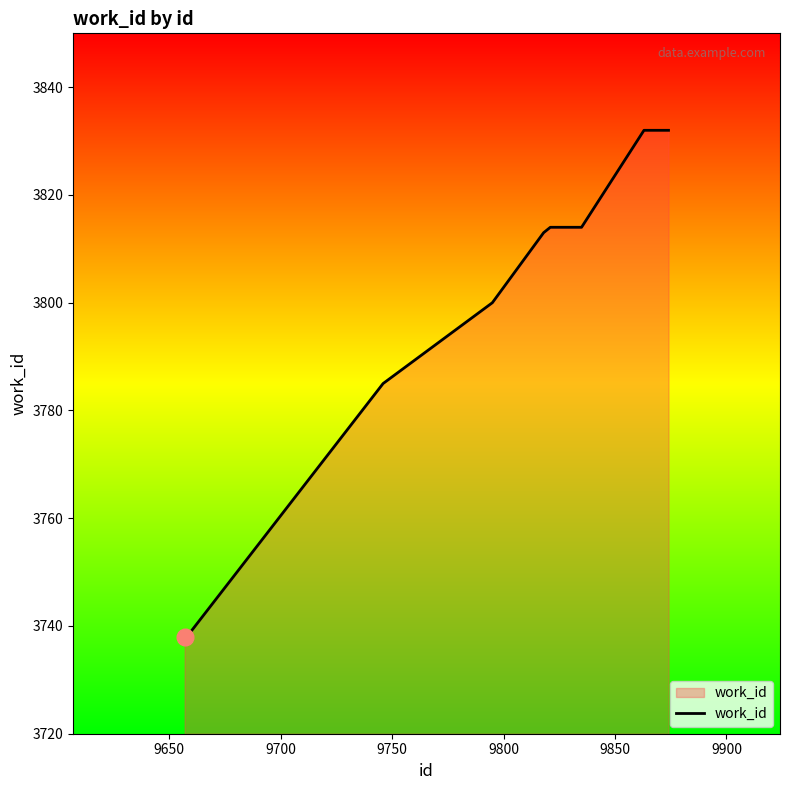

What is the maximum value shown in the chart?

3832